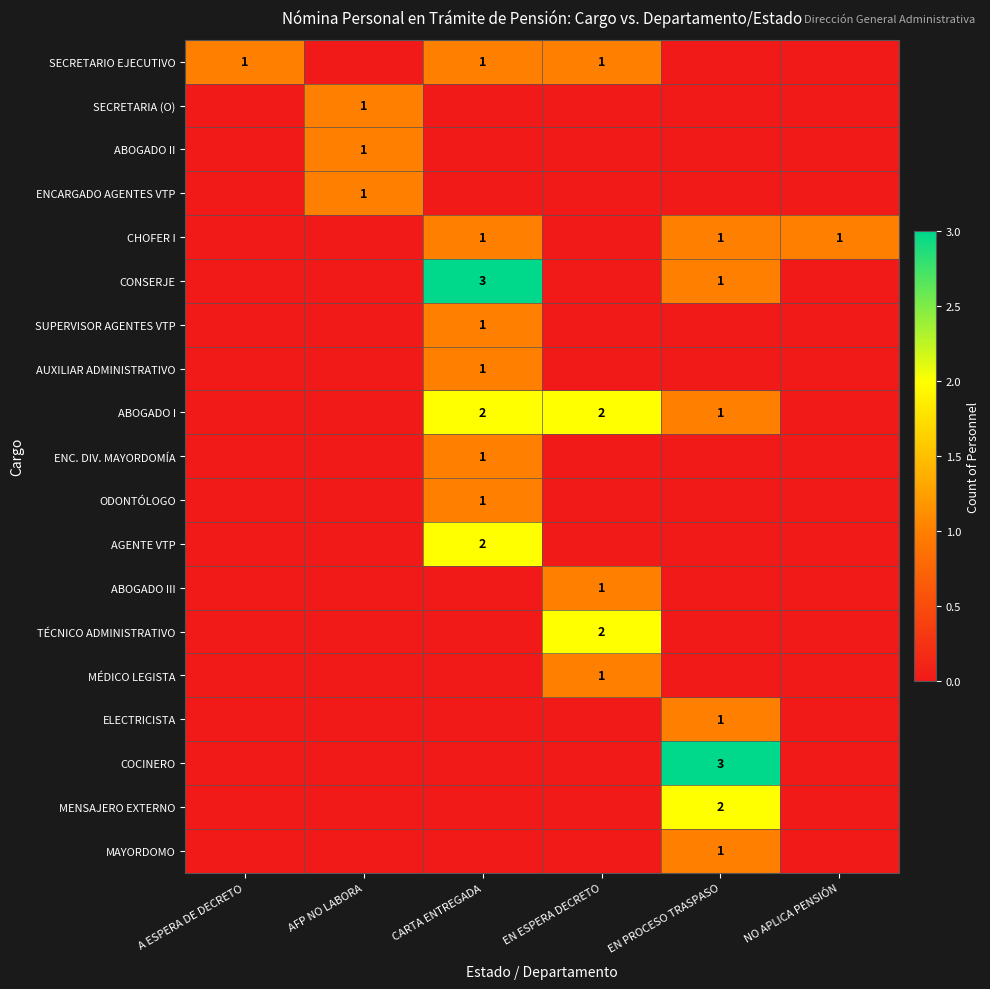

Which series has the largest range (max minus min)?

CONSERJE